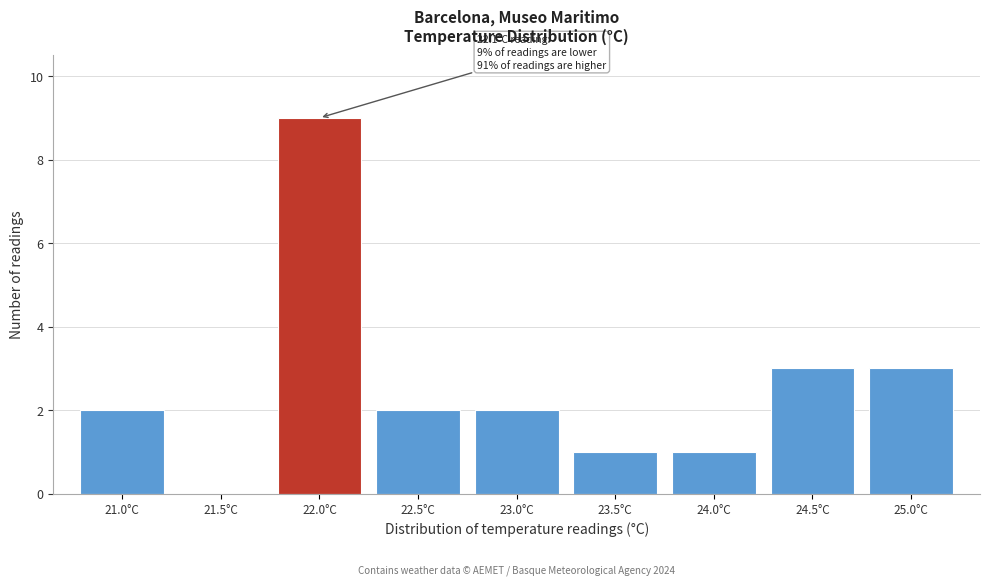

Reading right to left, transcribe all the data shown in this chart.

25.0°C=3	24.5°C=3	24.0°C=1	23.5°C=1	23.0°C=2	22.5°C=2	22.0°C=9	21.5°C=0	21.0°C=2